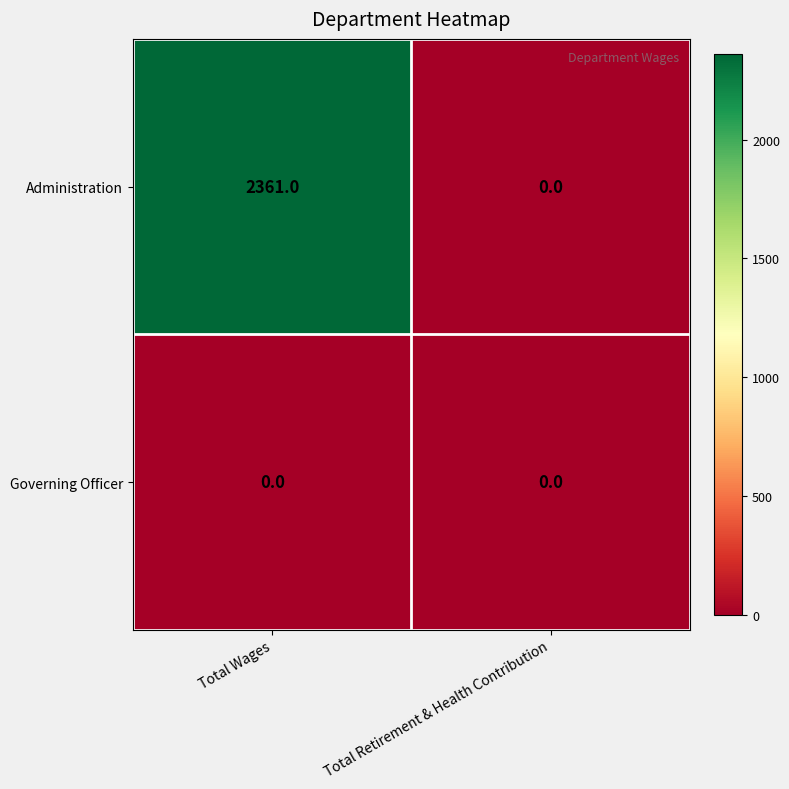

Which series has the widest spread of values?

Administration